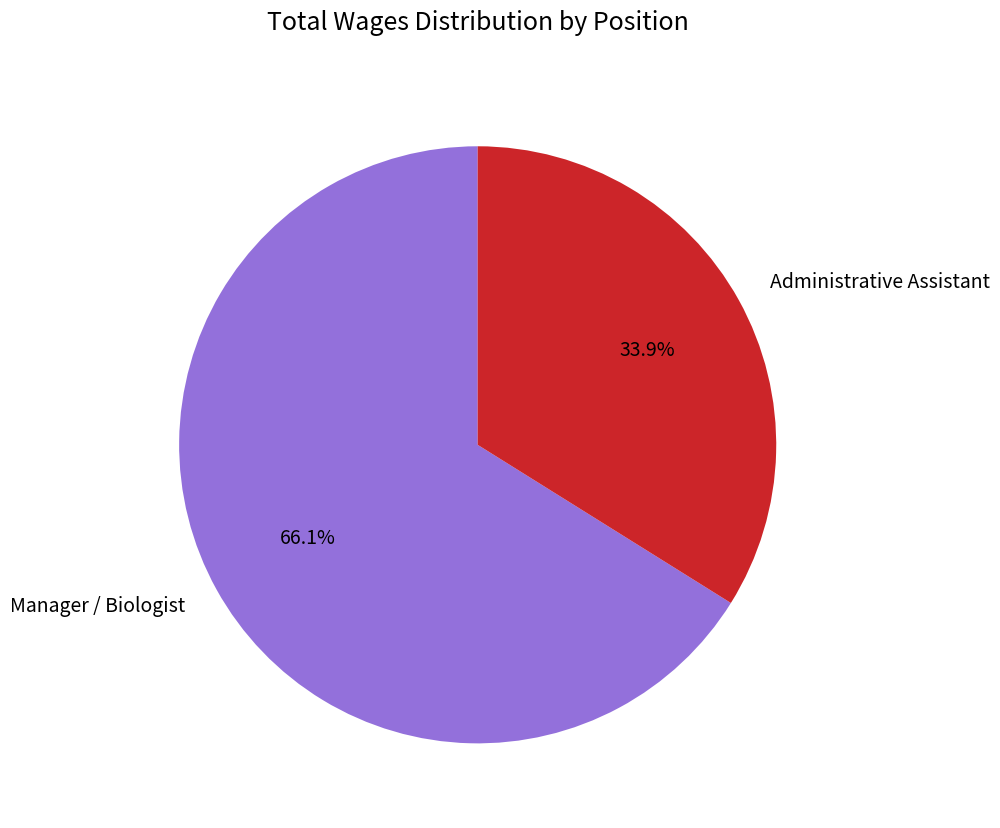

Is Administrative Assistant the majority of the pie?

No